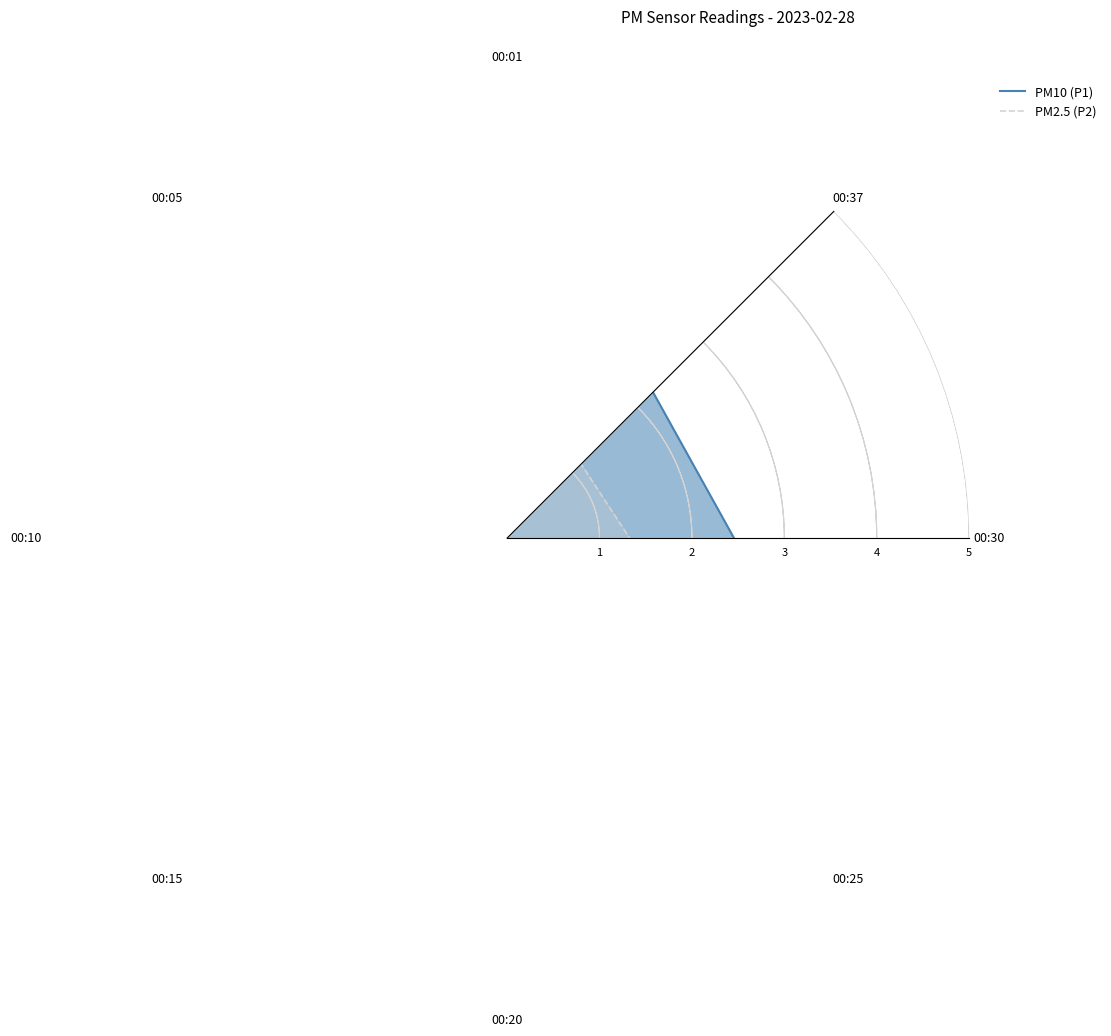

What is the difference between the second highest and second lowest values in the PM2.5 (P2) series?

0.3